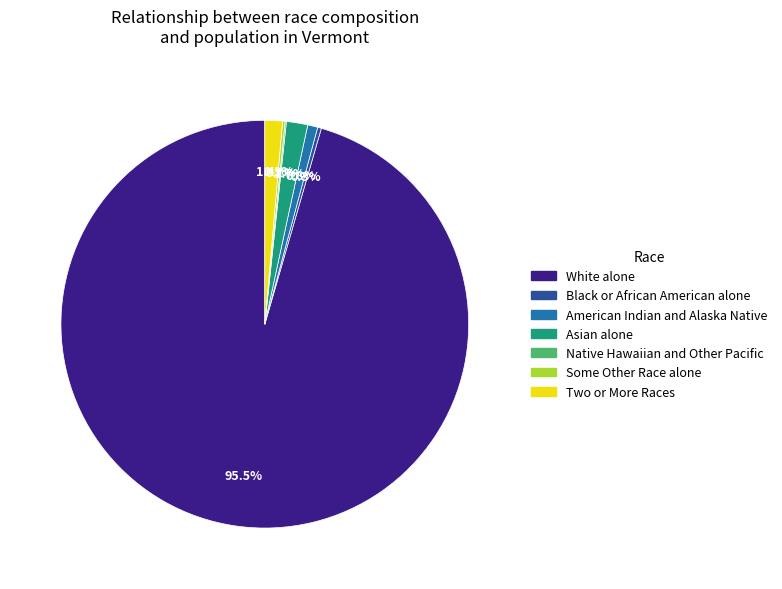

Do Asian alone and White alone together represent more than half of the pie?

Yes